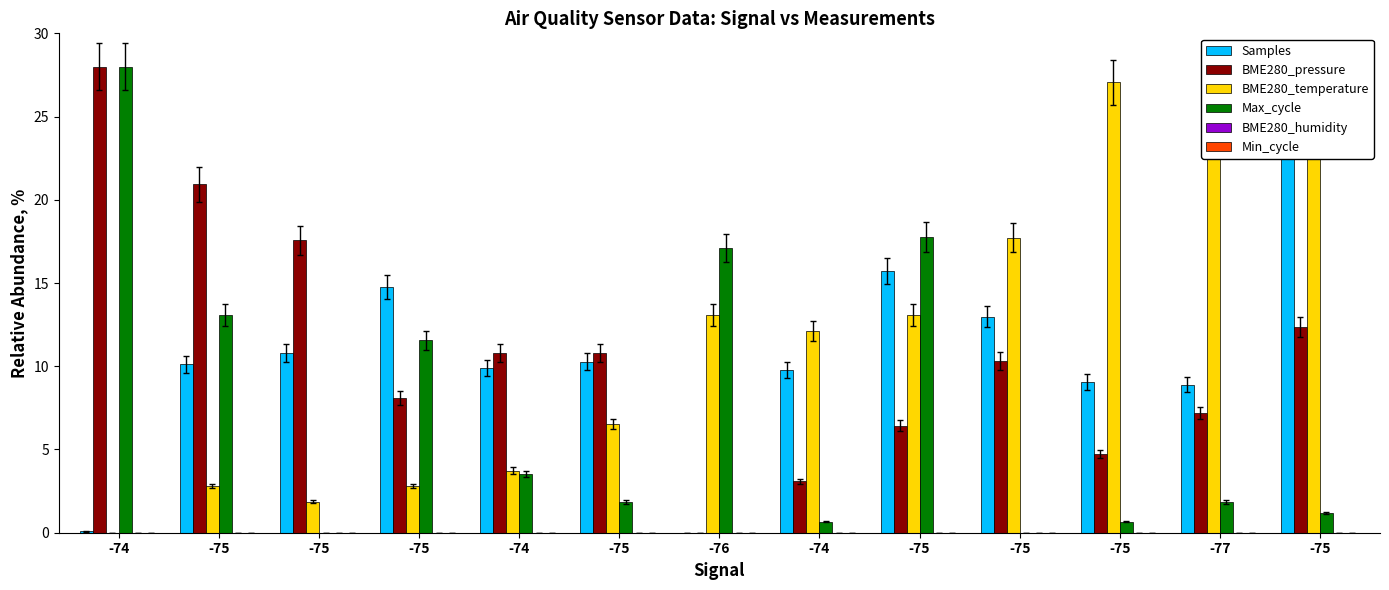

What is the approximate value of BME280_temperature at -77?

25.2